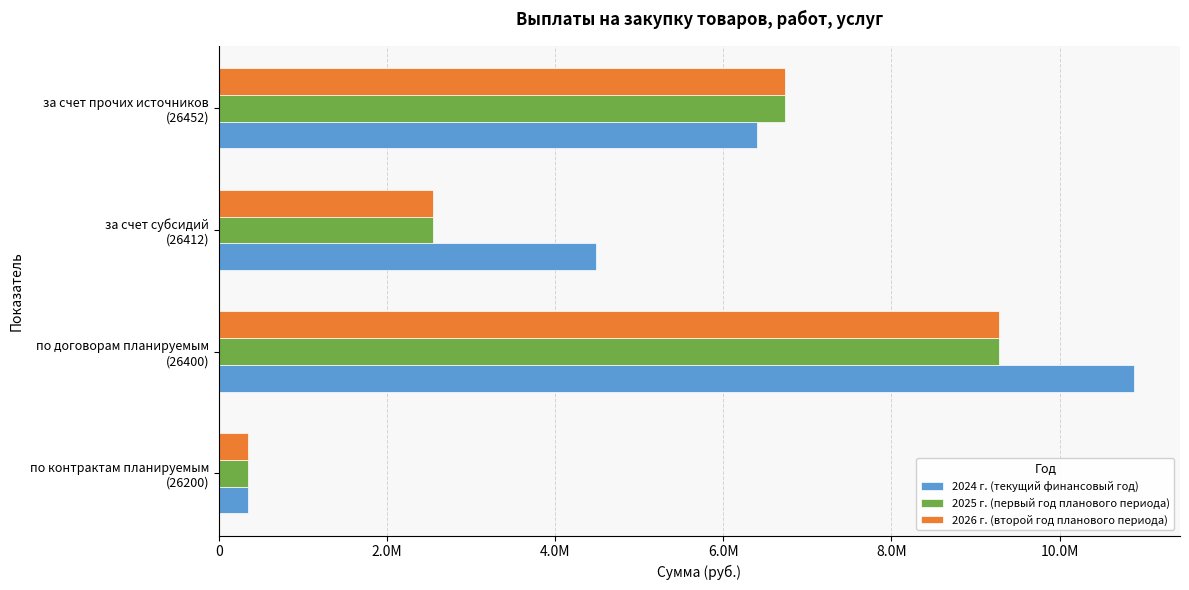

Which series has the largest total across all categories?

2024 г. (текущий финансовый год)